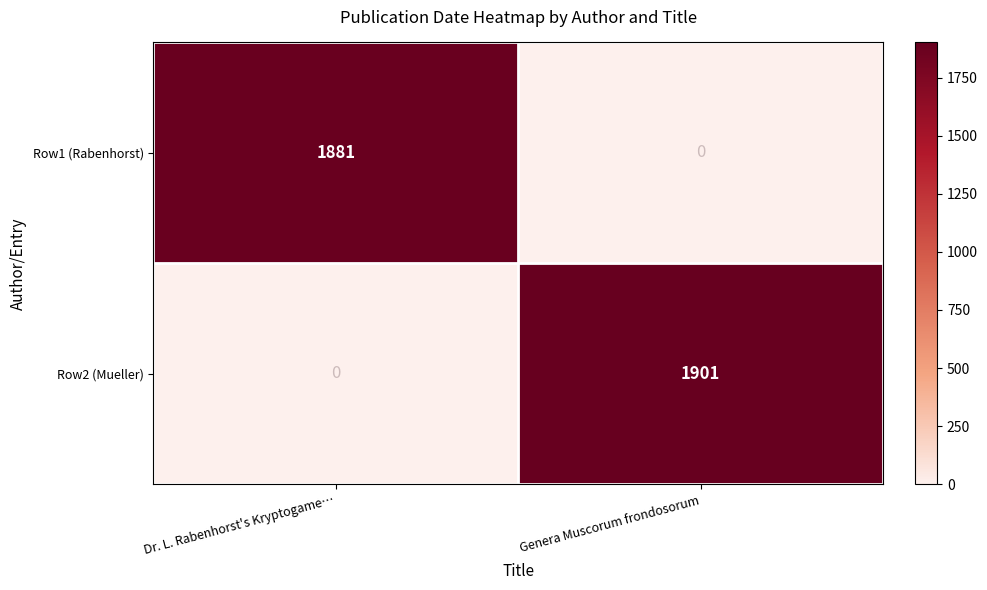

What is the highest value of the Row2 (Mueller) series?

1901